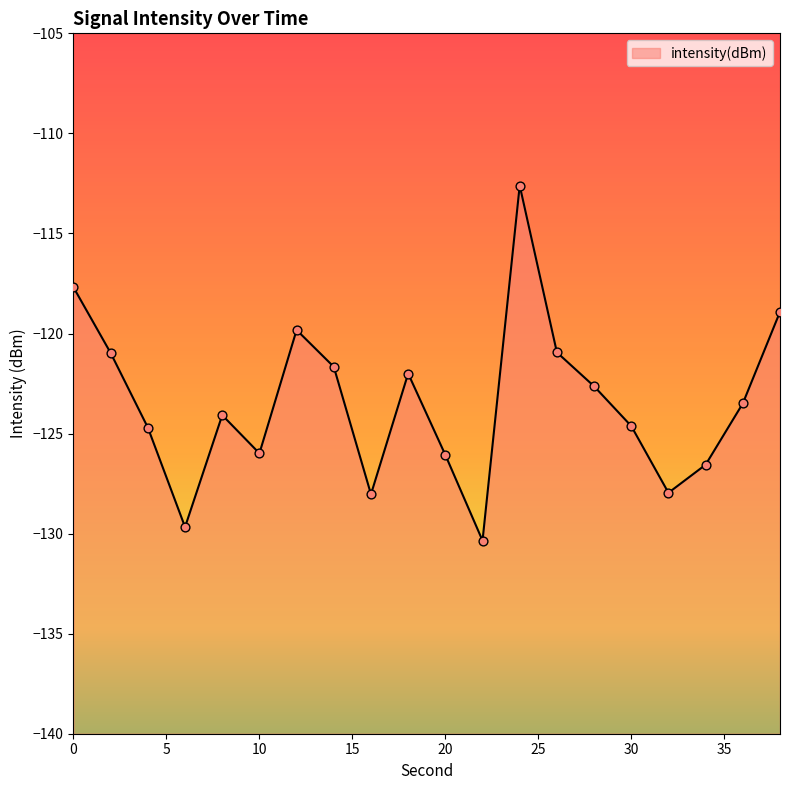

What is the change in value from 18 to 34?

-4.6